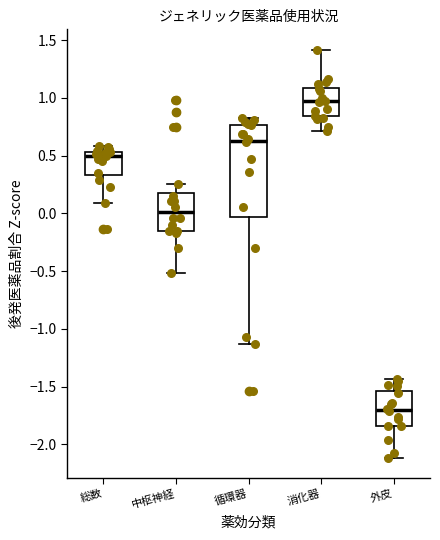

Which box's median line is the highest?

消化器